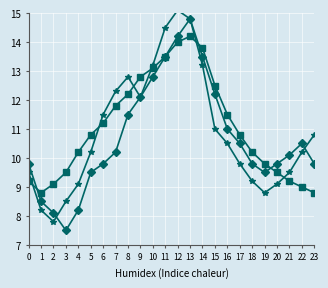

How many lines are shown in the chart?

3